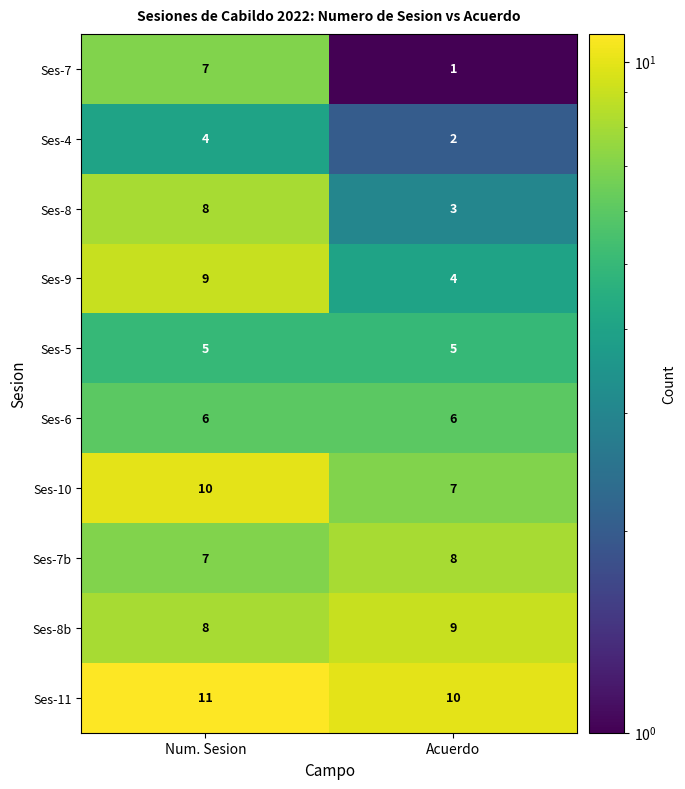

Between Num. Sesion and Acuerdo, which series saw the biggest shift?

Ses-7